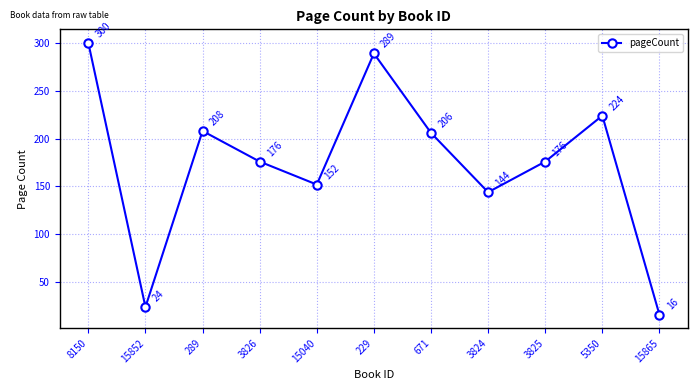

What is the greatest value displayed?

300